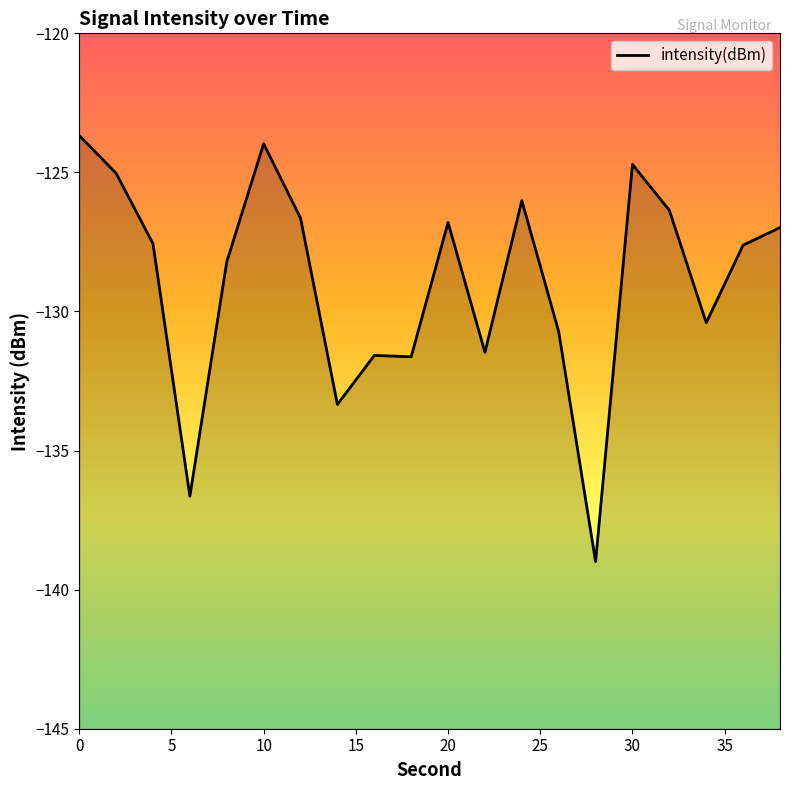

Rank the categories by value from highest to lowest.

0, 10, 30, 2, 24, 32, 12, 20, 38, 4, 36, 8, 34, 26, 22, 16, 18, 14, 6, 28